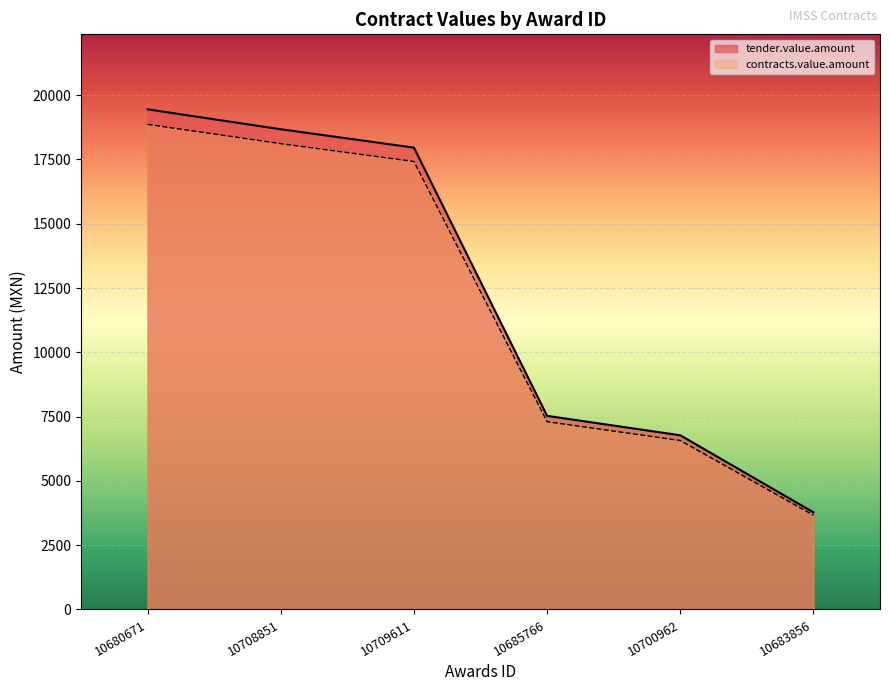

True or false: contracts.value.amount has a value of 7302.5 at 10685766.

True